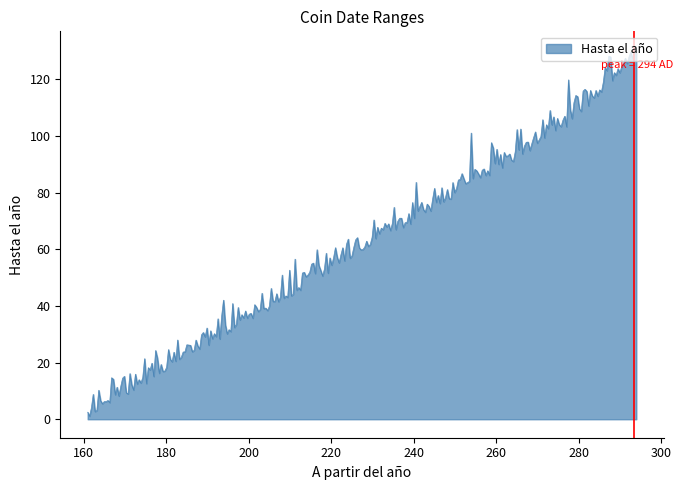

What is the difference between the maximum and minimum values?

129.3